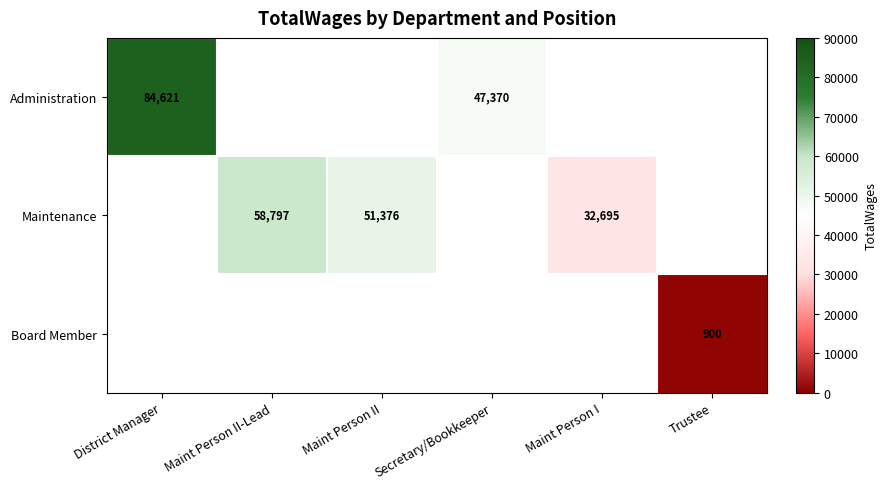

Is the value of Board Member at Trustee greater than the value of Maintenance at Maint Person II?

No